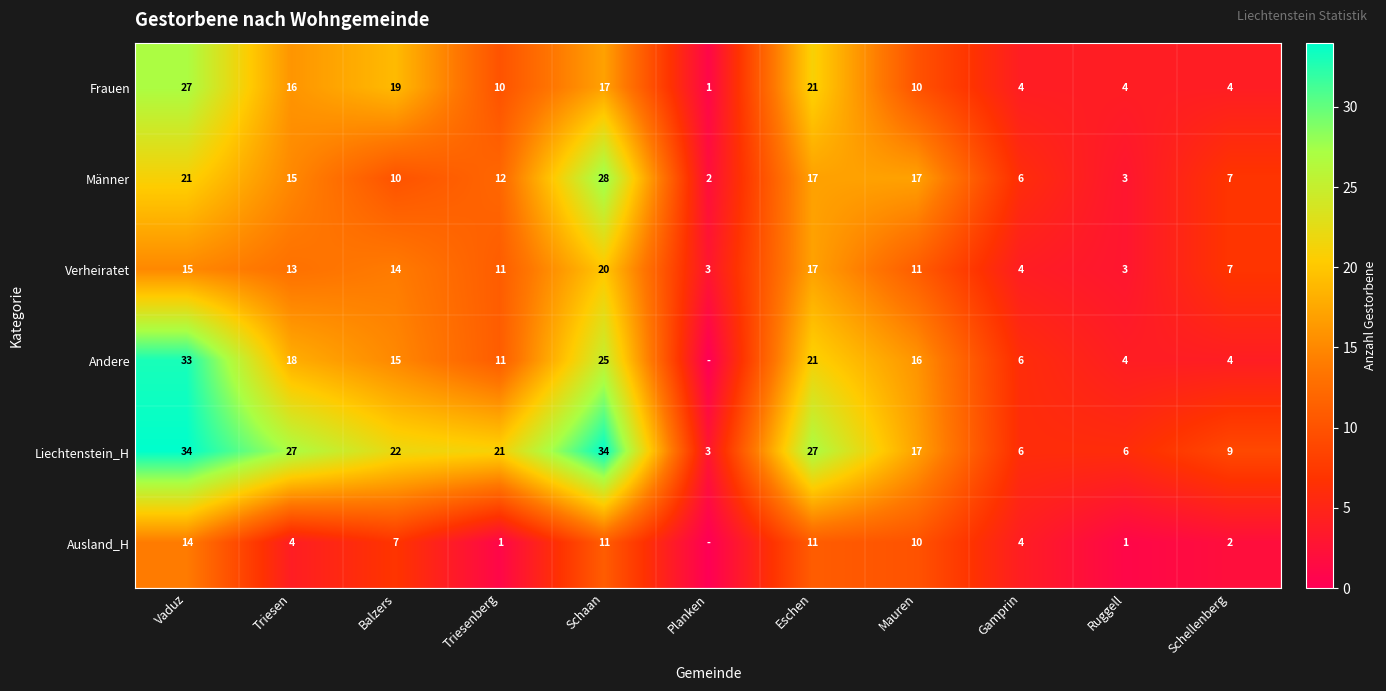

At Vaduz, list the series in order from largest to smallest.

Liechtenstein_H, Andere, Frauen, Männer, Verheiratet, Ausland_H